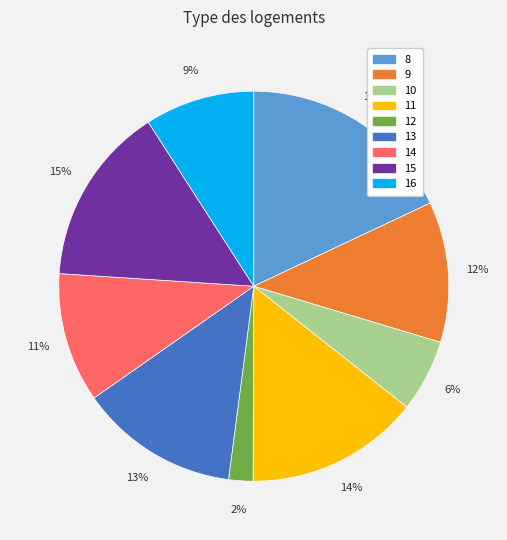

To the nearest percent, what is the average slice percentage?

11%